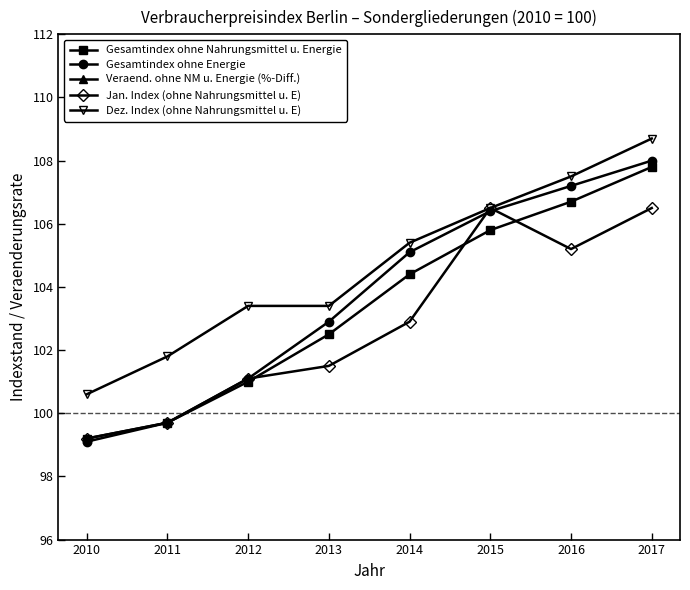

True or false: Dez. Index (ohne Nahrungsmittel u. E) has more than 1 points higher than both neighbors.

False